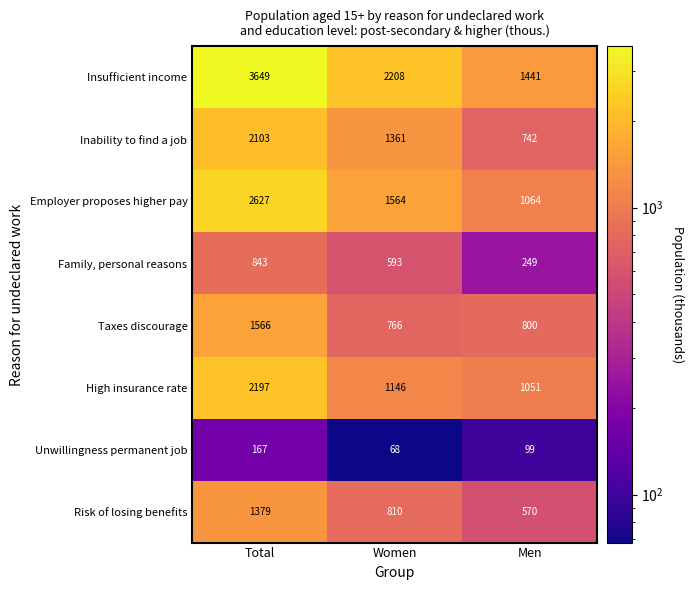

What is the maximum value shown in the chart?

3649